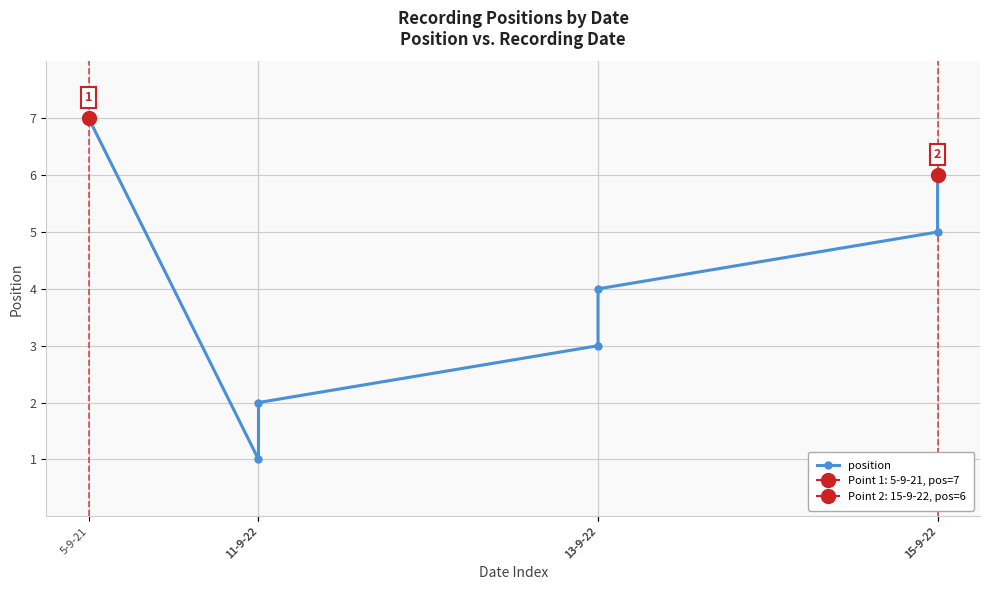

Is it true that the value at 13-9-22 is 2?

False